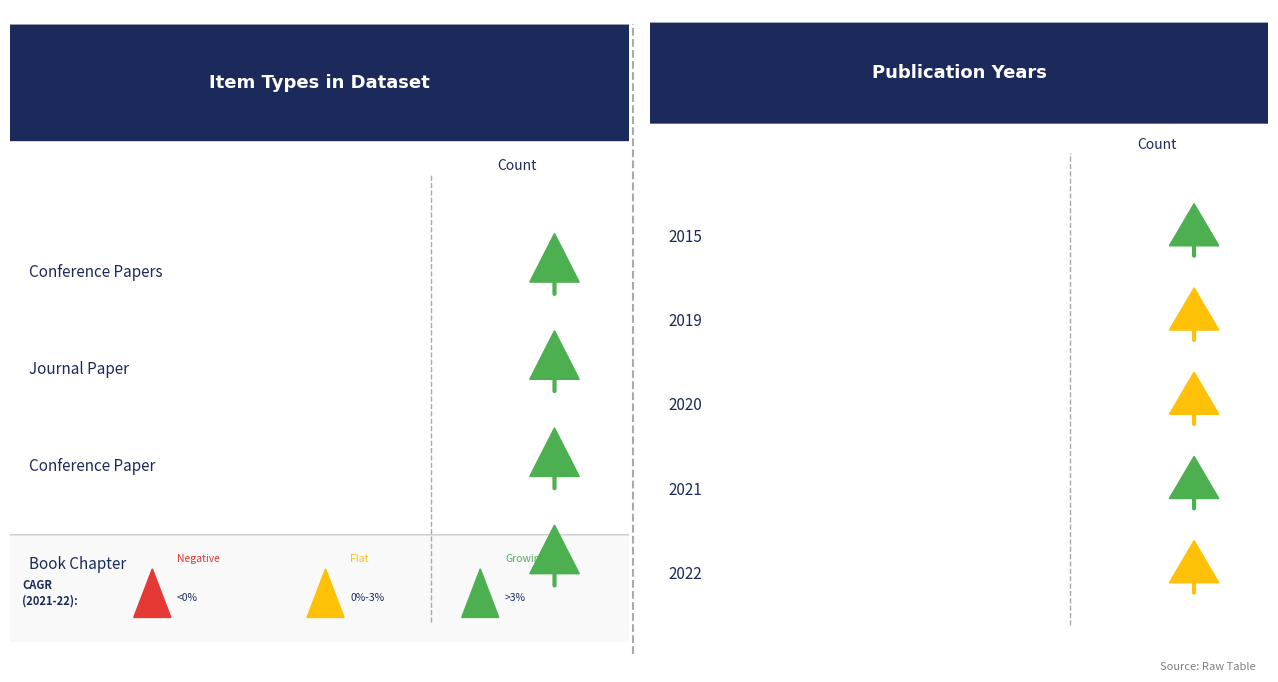

Rank the categories by value from lowest to highest.

Conference Papers, Conference Paper, Book Chapter, Journal Paper